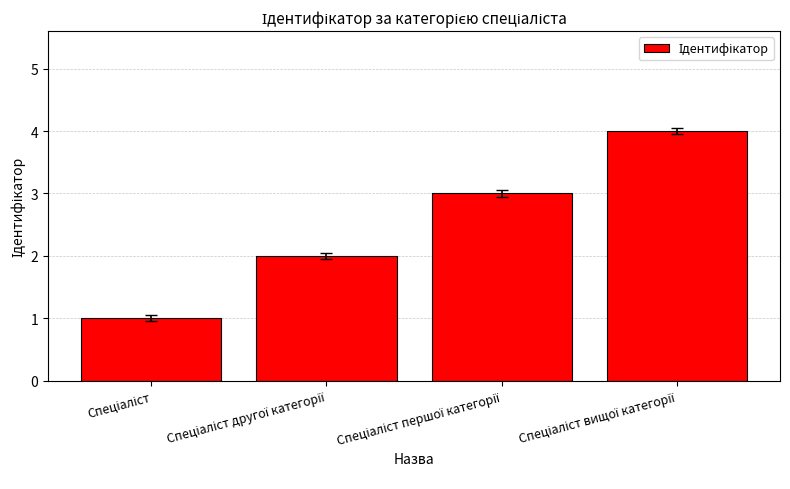

What is the maximum value shown in the chart?

4